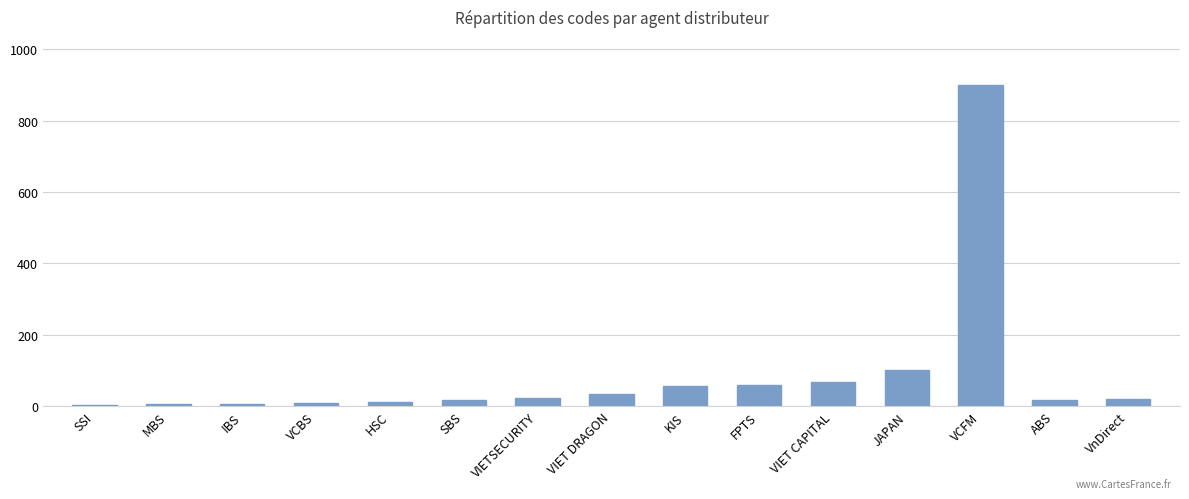

Are the bars horizontal?

No